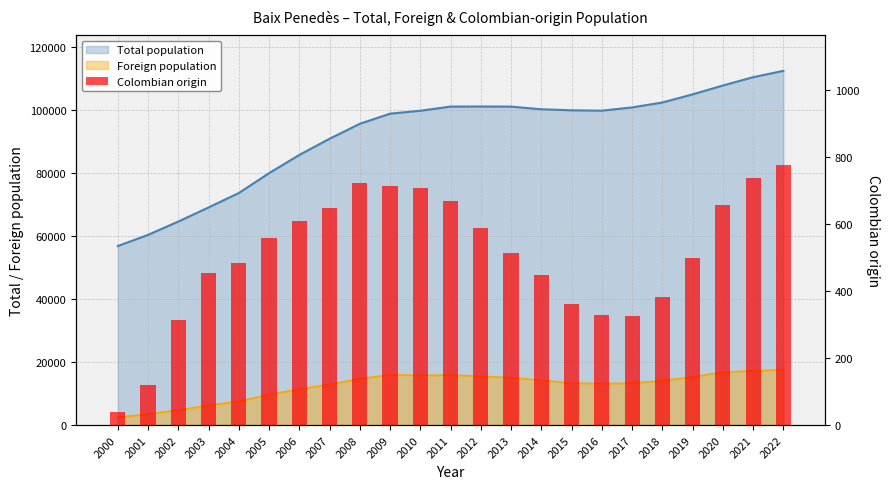

What value does the data have at 2015?

361